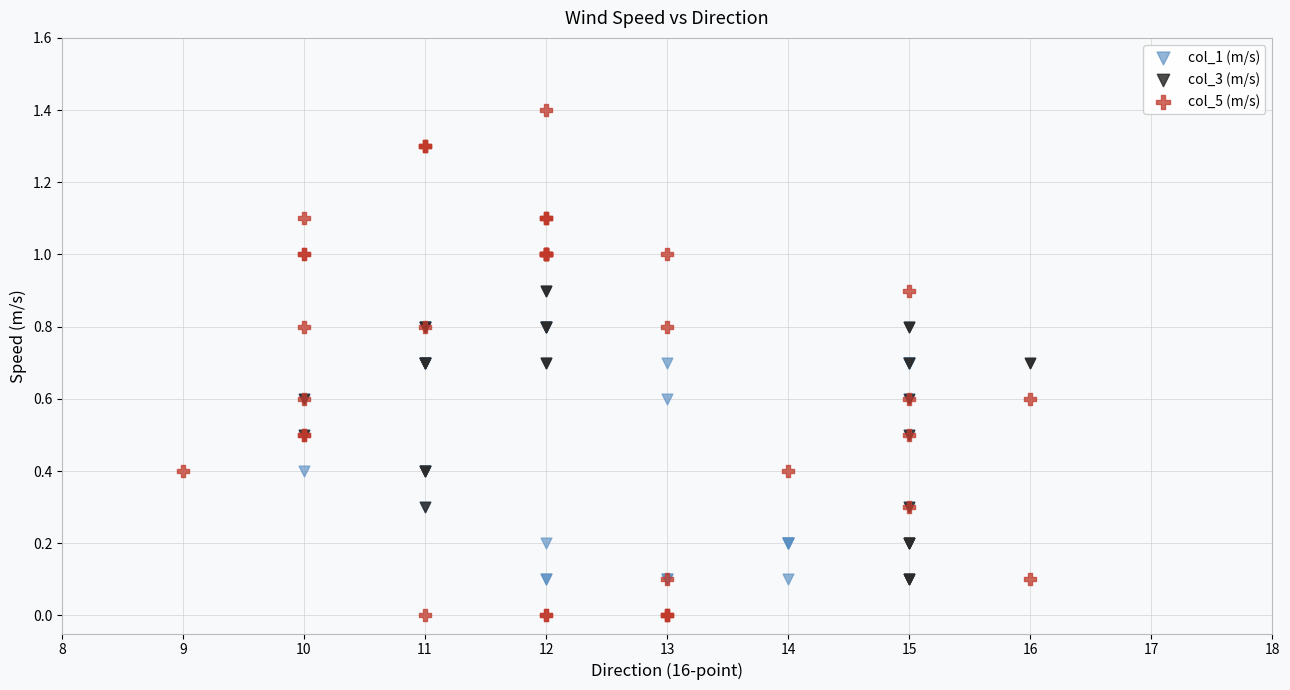

Which series contains the lowest Y value?

col_5 (m/s)